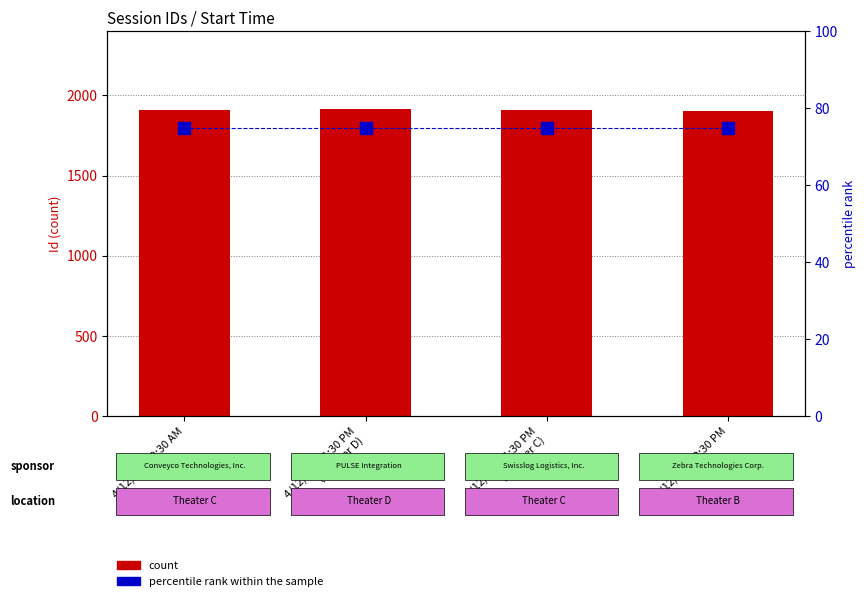

Reading left to right, transcribe all the data shown in this chart.

count: 1906	1917	1908	1904
percentile rank within the sample: 75	75	75	75